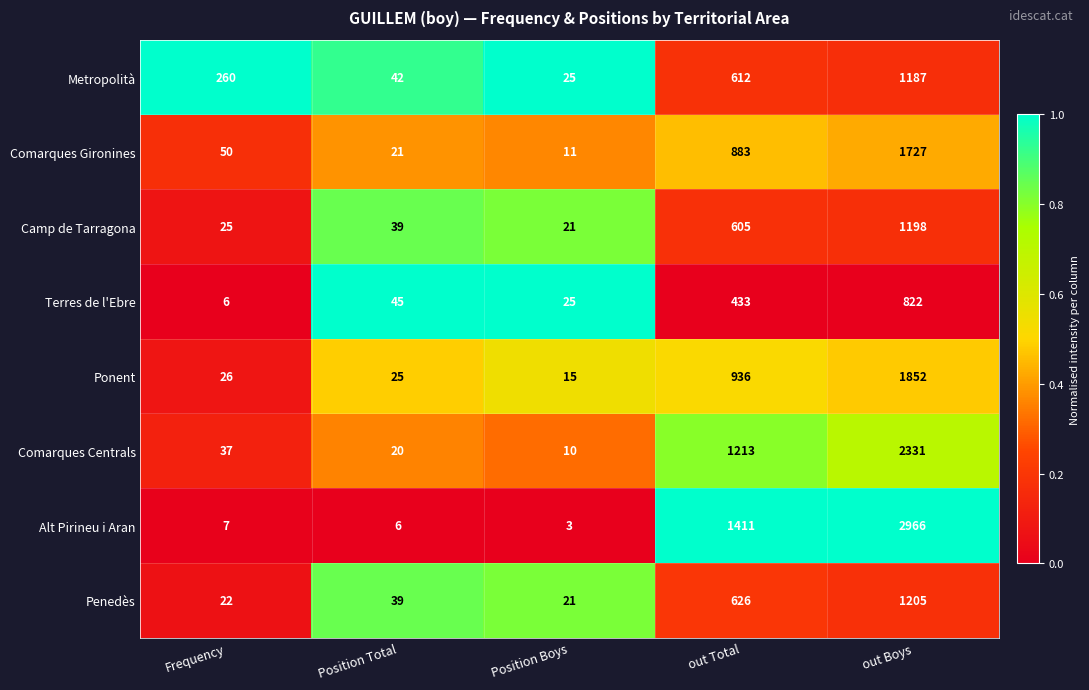

What is the smallest value displayed?

3